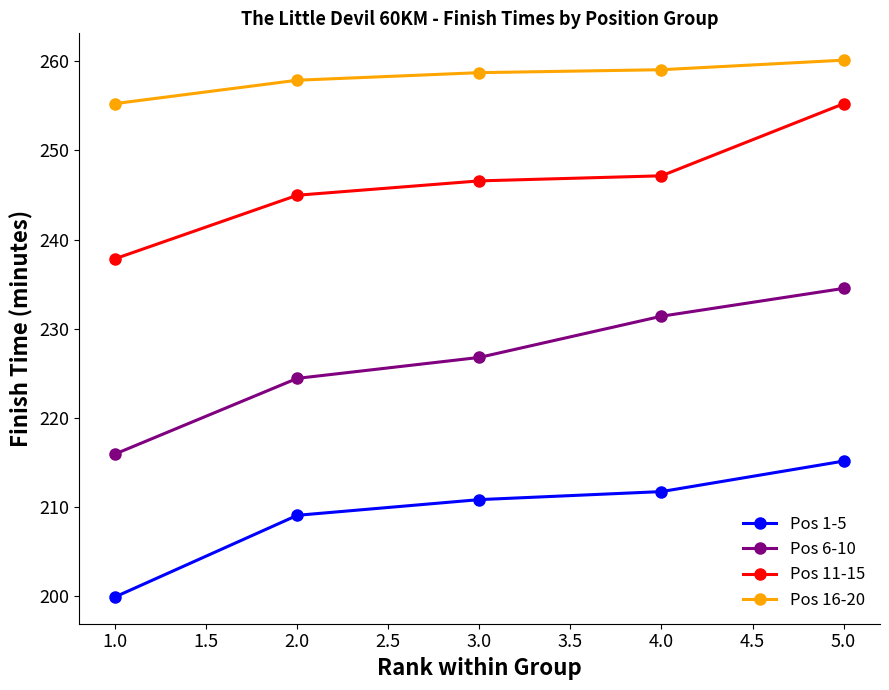

At how many categories does at least one series exceed 244?

5